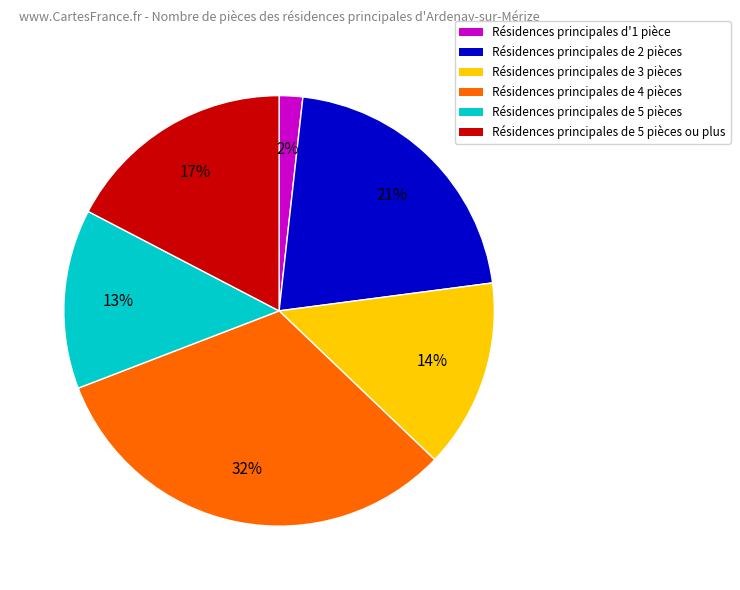

Is it true that Résidences principales de 5 pièces is 25% of the pie?

False